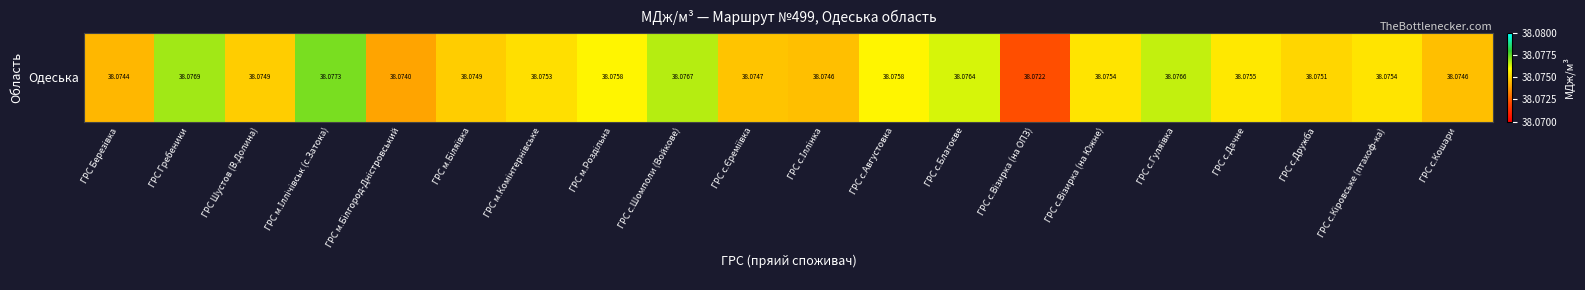

Reading left to right, list all the values displayed in this chart.

ГРС Березівка=38.1	ГРС Гребеники=38.1	ГРС Шустов (В.Долина)=38.1	ГРС м.Іллічівськ (с.Затока)=38.1	ГРС м.Білгород-Дністровський=38.1	ГРС м.Біляївка=38.1	ГРС м.Комінтернівське=38.1	ГРС м.Роздільна=38.1	ГРС с.Шомполи (Войкове)=38.1	ГРС с.Єреміївка=38.1	ГРС с.Іллінка=38.1	ГРС с.Августовка=38.1	ГРС с.Благоєве=38.1	ГРС с.Візирка (на ОПЗ)=38.1	ГРС с.Візирка (на Южне)=38.1	ГРС с.Гуляївка=38.1	ГРС с.Дачне=38.1	ГРС с.Дружба=38.1	ГРС с.Кіровське (птахоф-ка)=38.1	ГРС с.Кошари=38.1